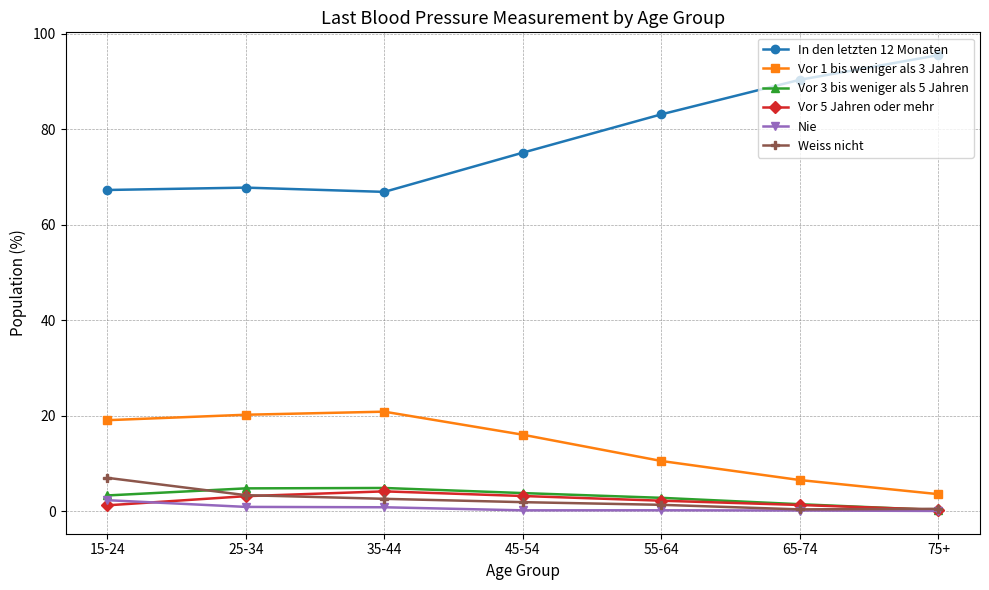

What is the difference between the second highest and second lowest values in the Vor 1 bis weniger als 3 Jahren series?

13.7